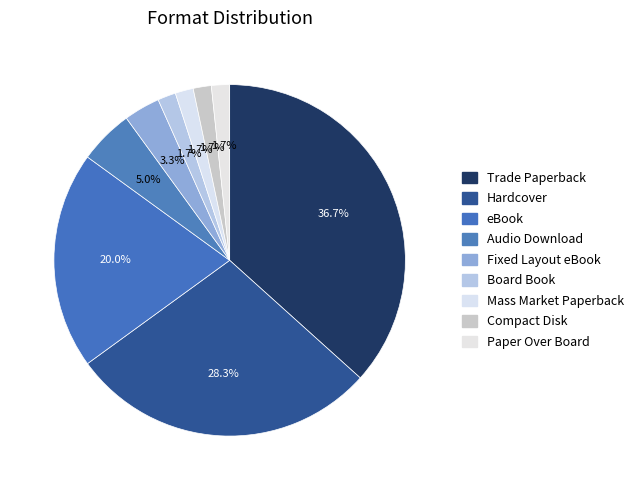

Count the number of slices in the pie.

9